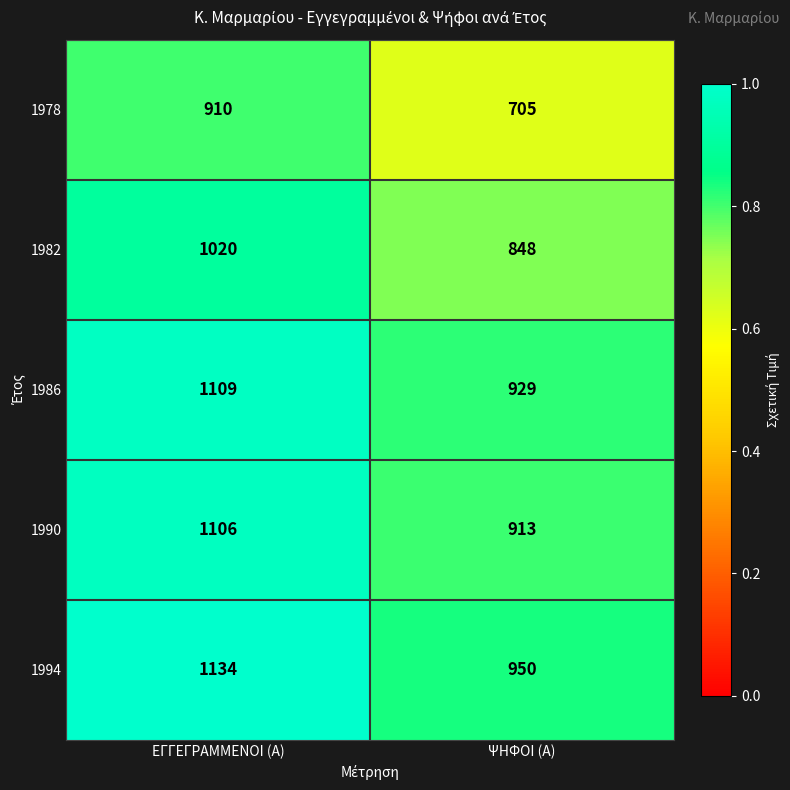

True or false: 1990 has a value of 913 at ΨΗΦΟΙ (Α).

True